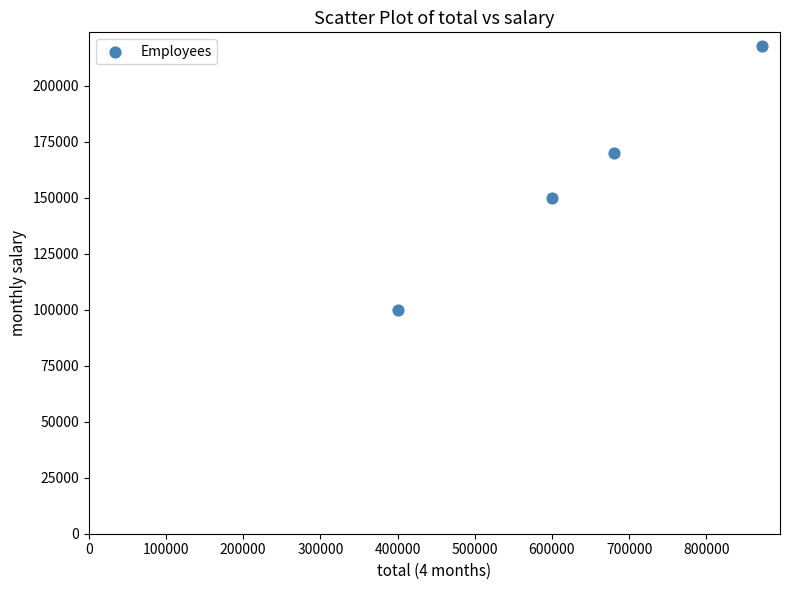

What is the average X value?

637960